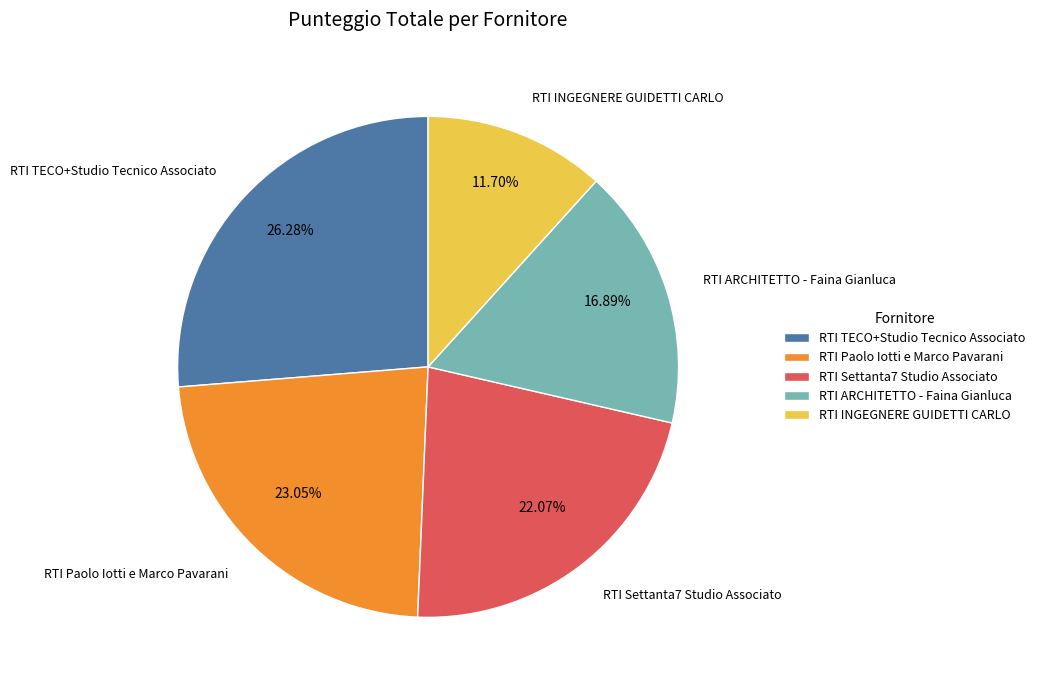

Which category has the smallest portion of the pie?

RTI INGEGNERE GUIDETTI CARLO